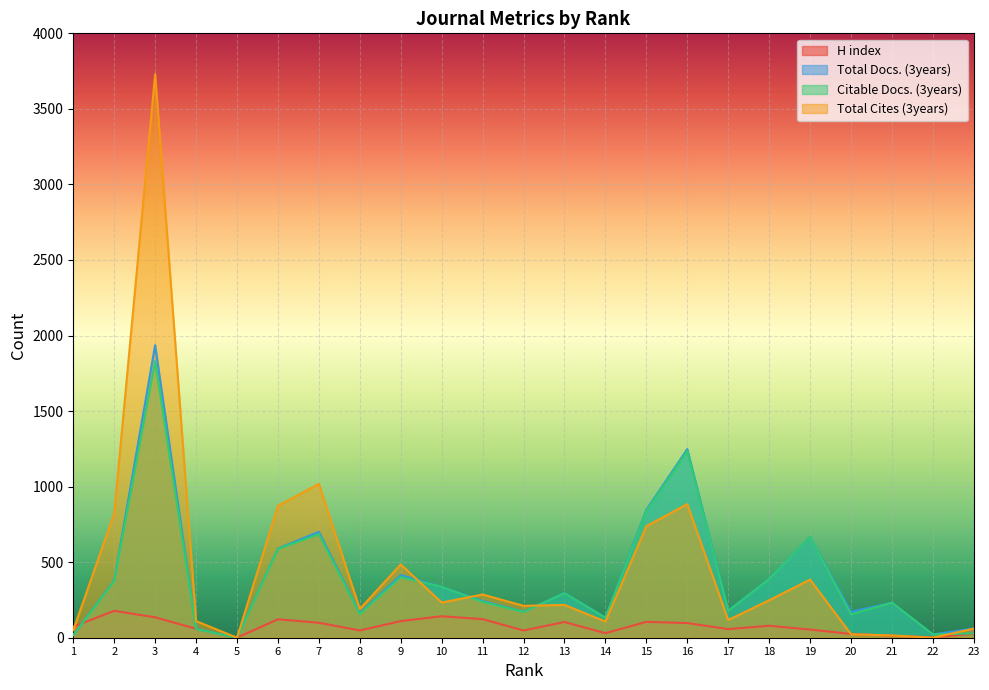

Between 9 and 19, which is larger?

9